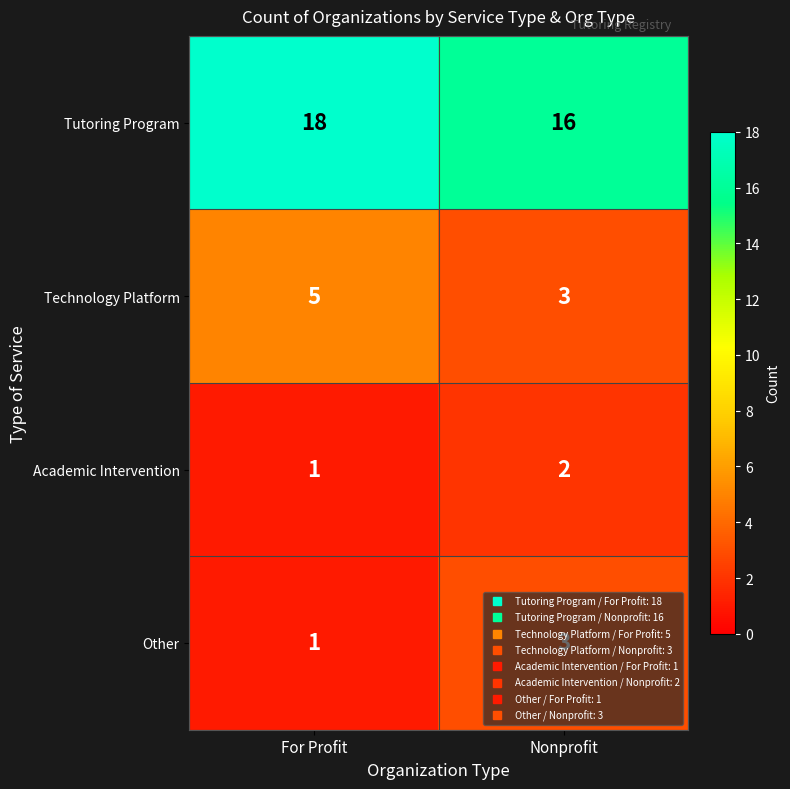

Which category has the lowest value across all series?

For Profit